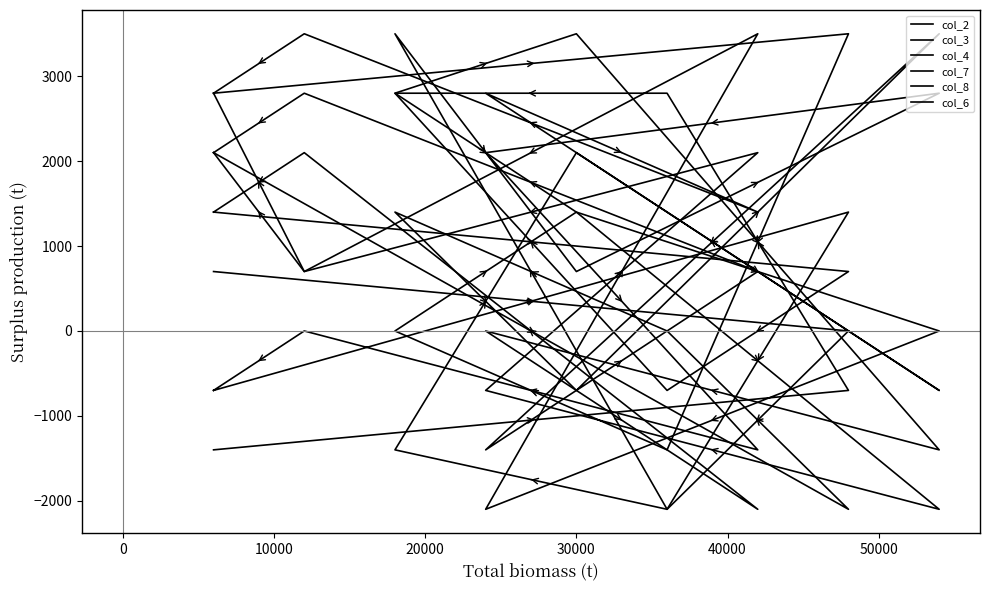

Where is the first local minimum for col_4?

10000